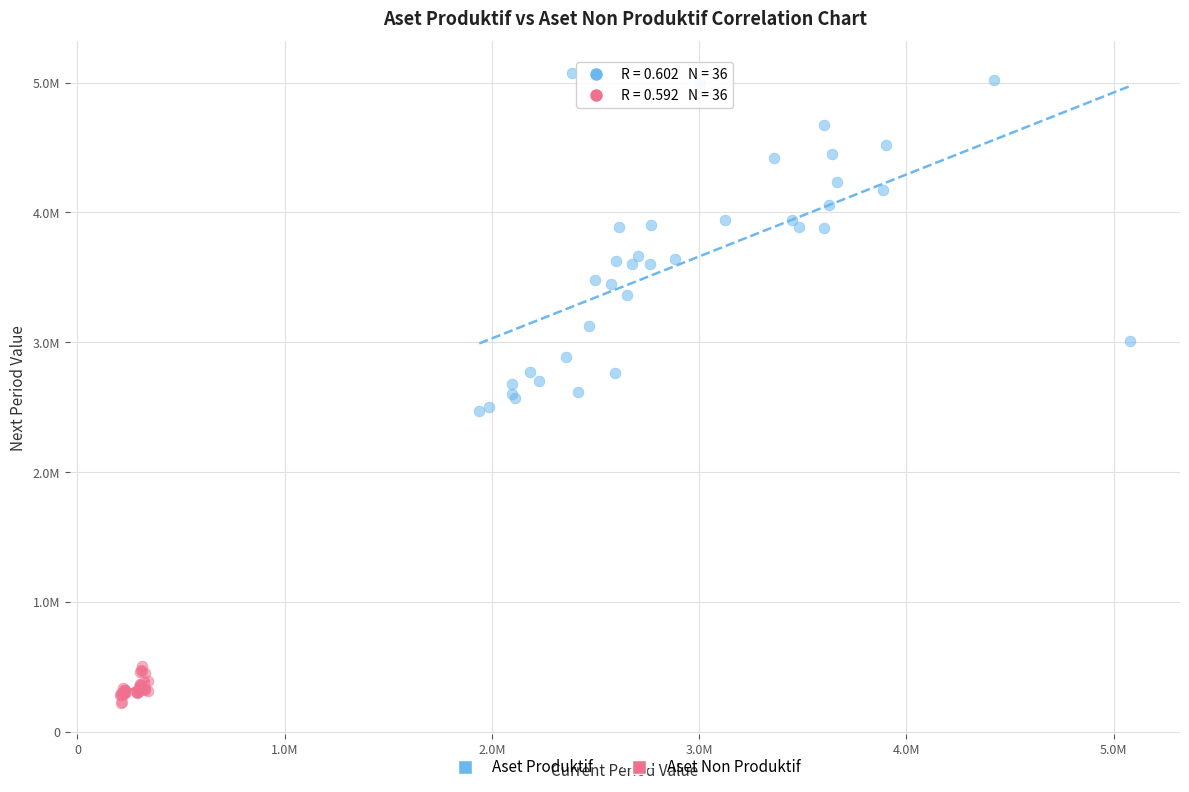

What are all the series names shown in the legend?

Aset Produktif, Aset Non Produktif